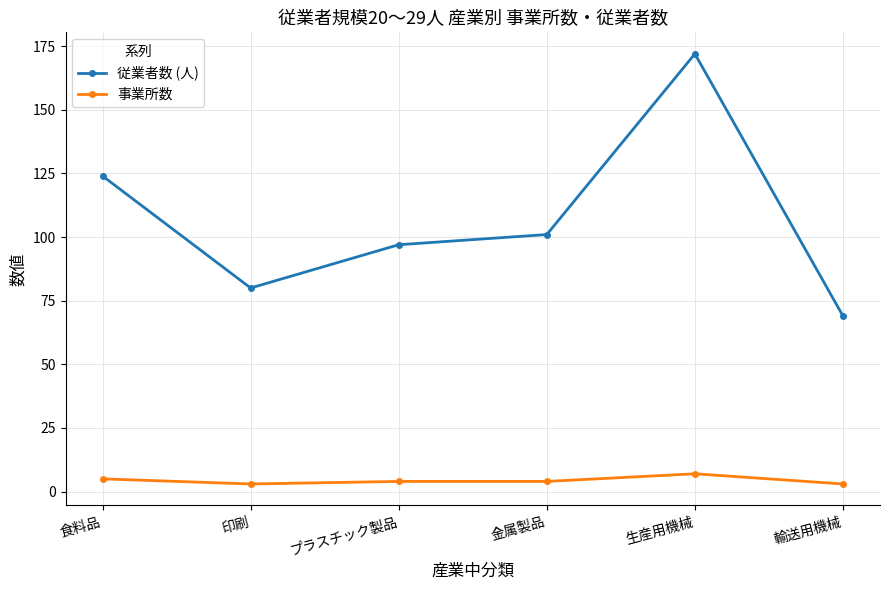

What is the lowest value of the 従業者数 (人) series?

69